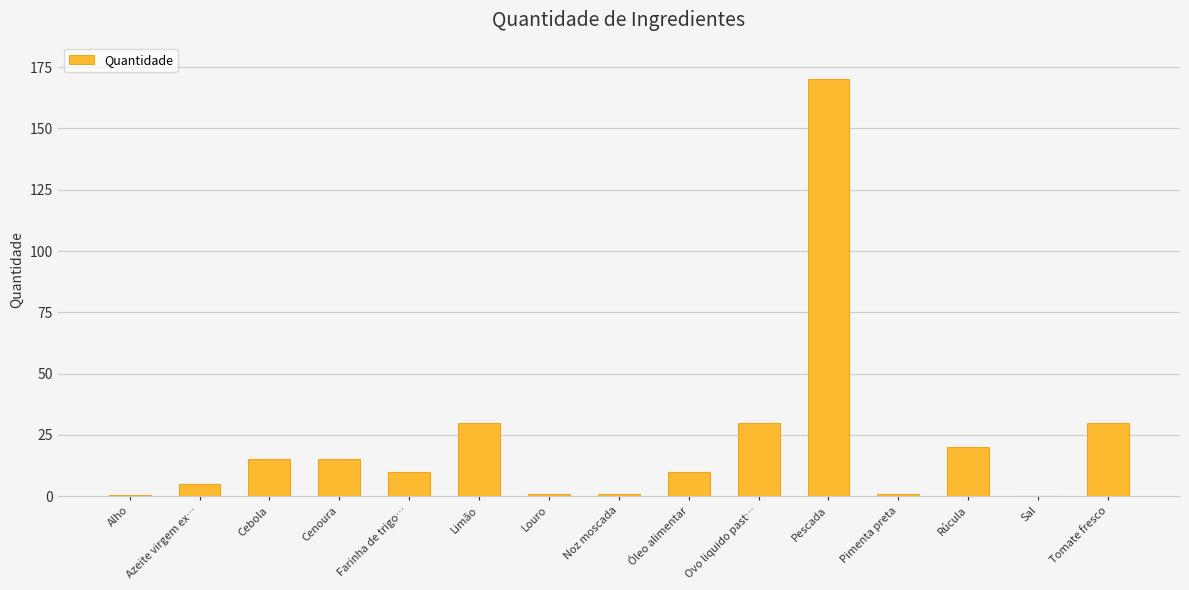

What is the greatest value displayed?

170.0